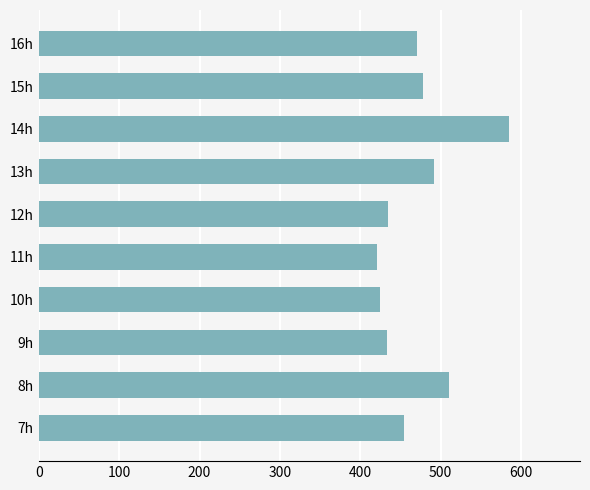

How many data points are above 471?

5